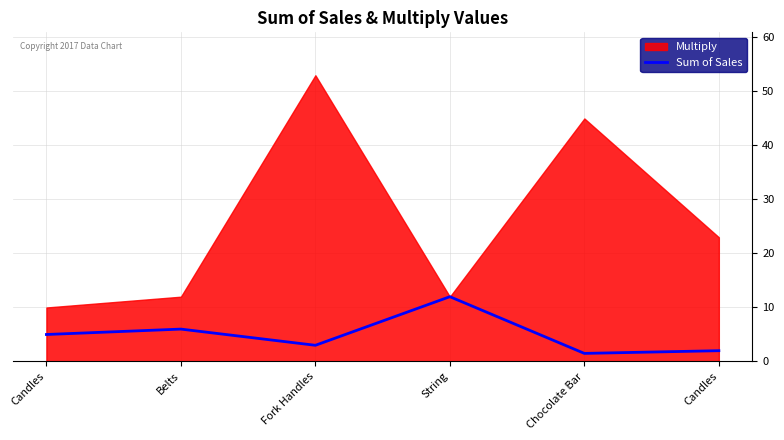

Reading left to right, what are all the values shown in this chart?

Candles=5.0	Belts=6.0	Fork Handles=3.0	String=12.0	Chocolate Bar=1.5	Candles=2.0